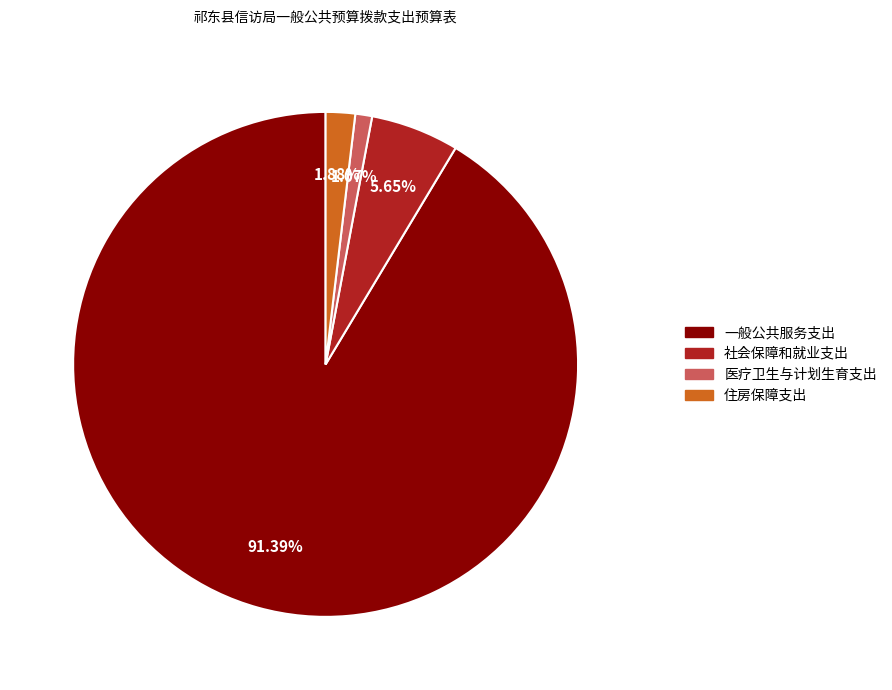

What is the total percentage of 住房保障支出 and 一般公共服务支出?

93.3%